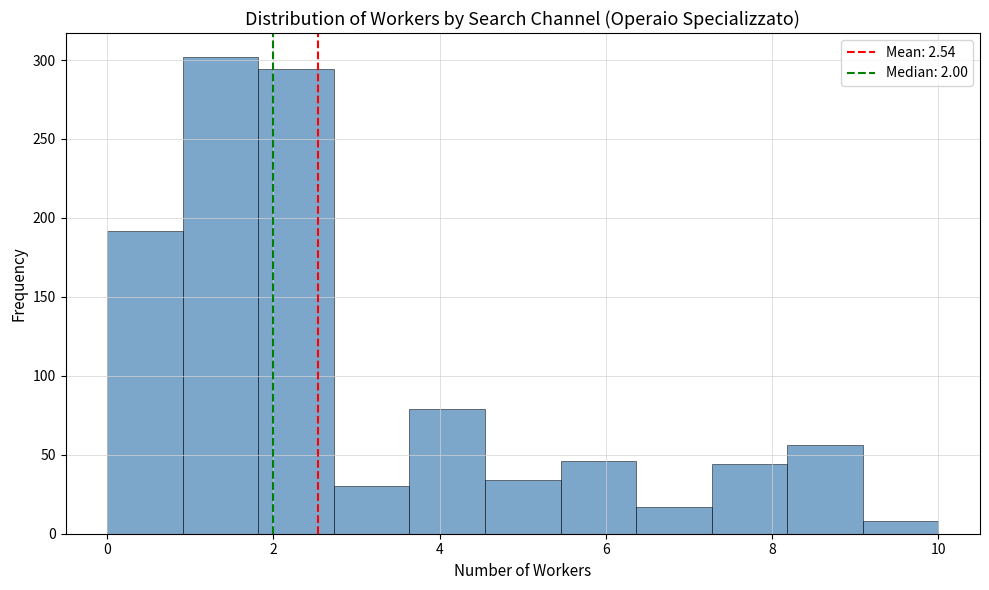

What is the height of the bar covering 5.4 to 6.4 on the x-axis? Neither the bar edges nor the heights are printed on the chart, so give them approximately, as read against the axes.

45